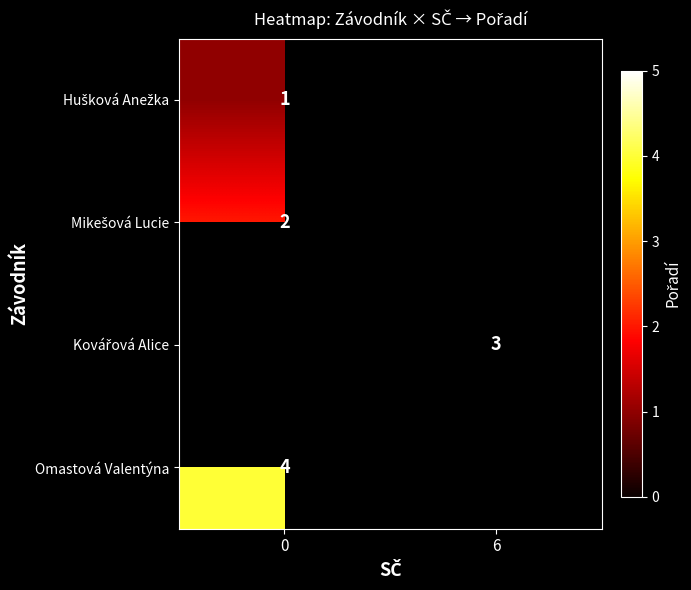

How many data points does each series have?

2